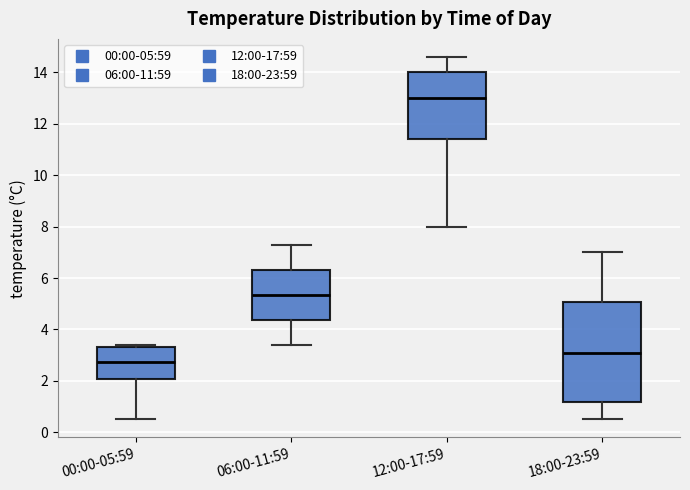

Where is the lower edge of the box for 00:00-05:59 on the y-axis? The values are not printed on the chart, so give them approximately, as read against the axis.

2.0